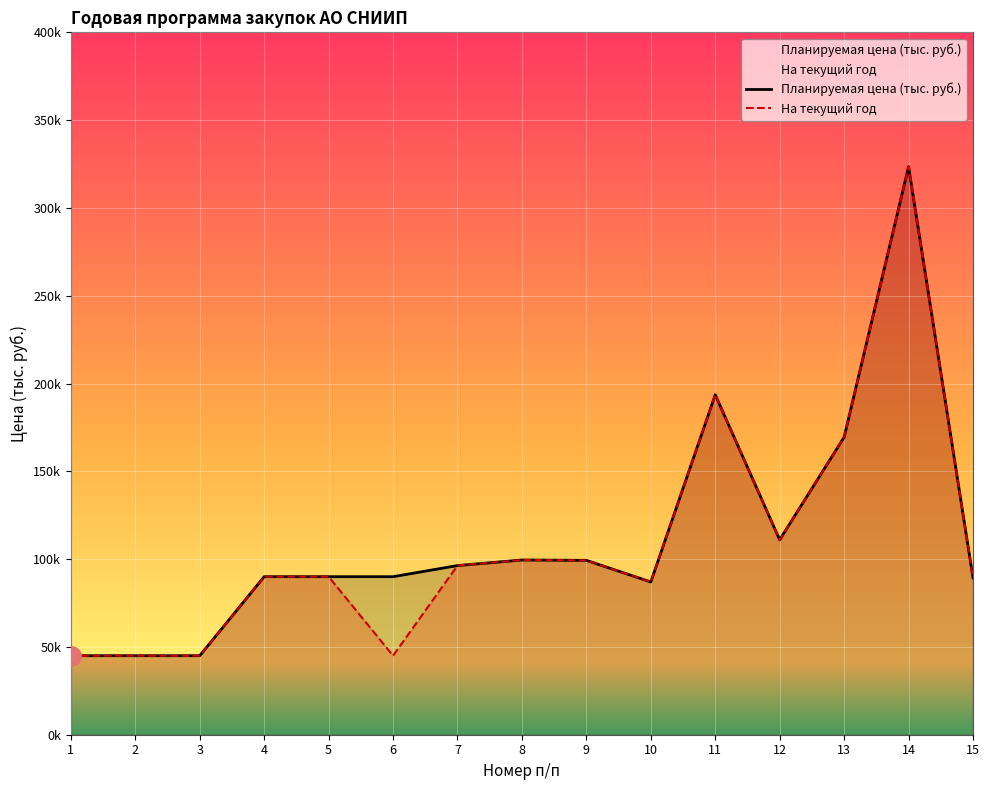

What are all the series names shown in the legend?

Планируемая цена (тыс. руб.), На текущий год